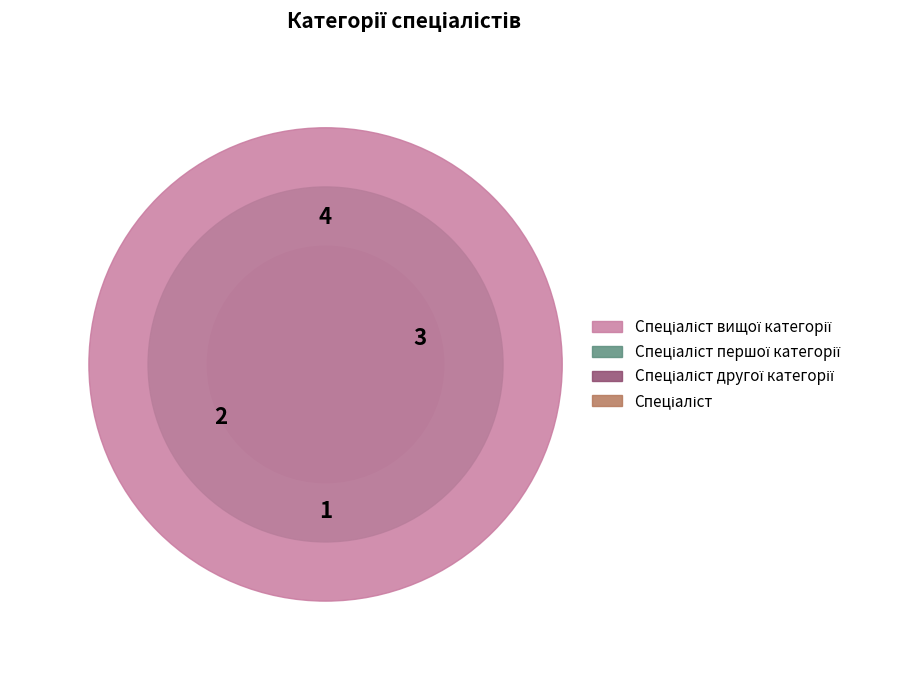

How many slices are in this pie chart?

4